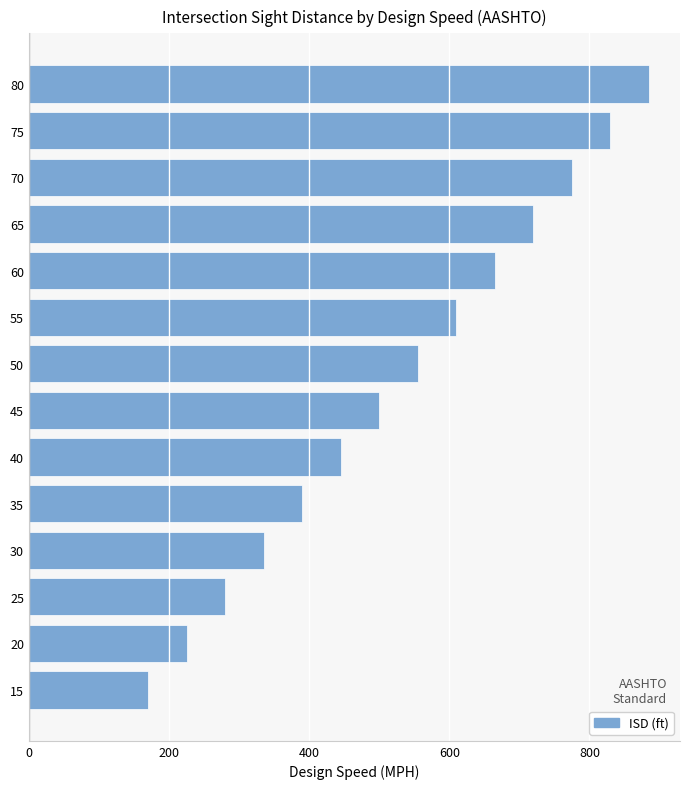

How many bars are there in total?

14